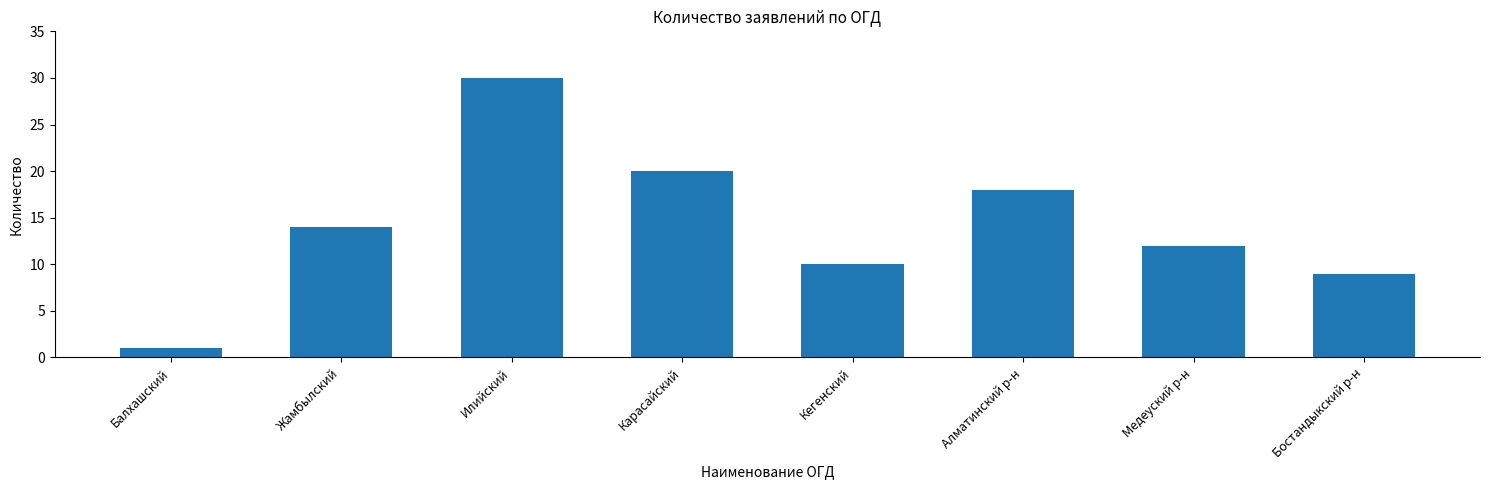

Is it true that the value at Кегенский is 13?

False